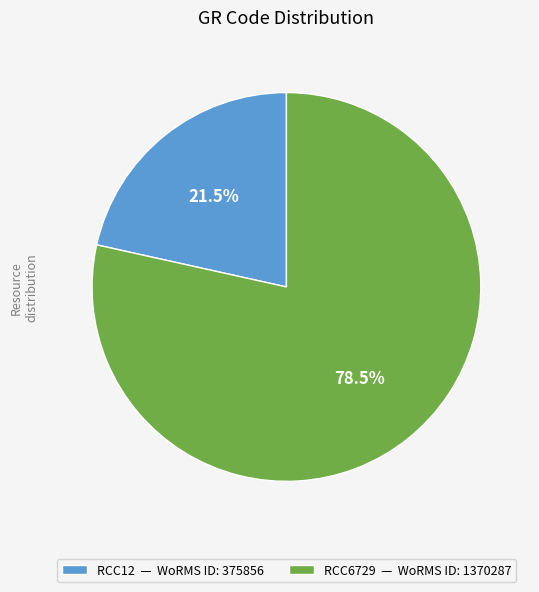

Between RCC6729 and RCC12, which is larger?

RCC6729